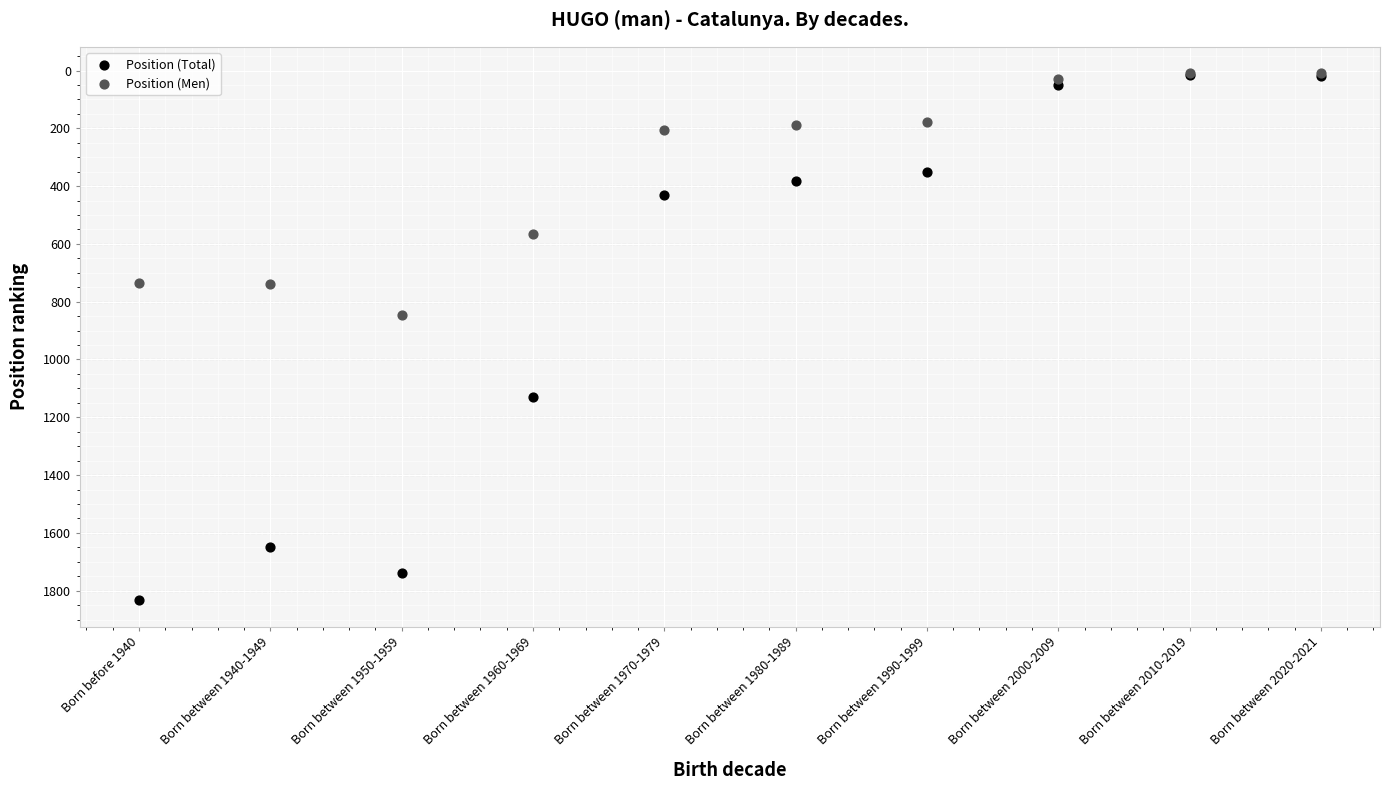

Across all series, what Y value is closest to 921?

846